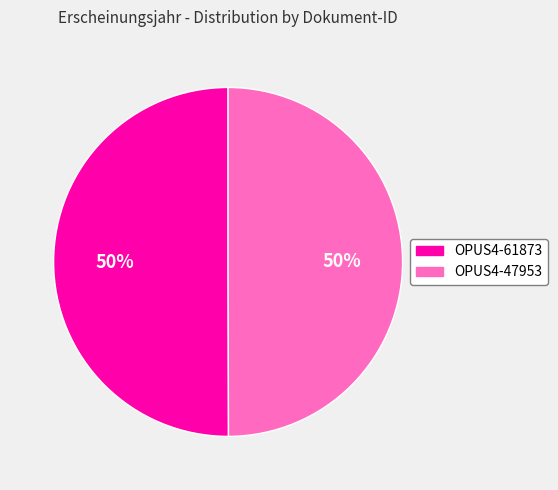

What is the ratio of the value at OPUS4-47953 to the value at OPUS4-61873?

1.0